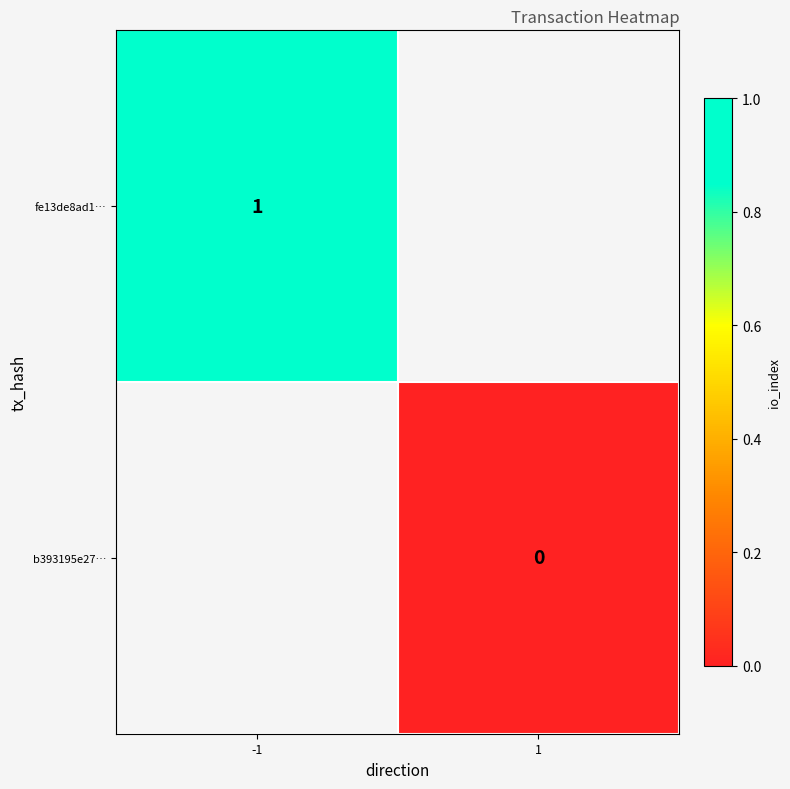

The fe13de8ad1… series shows 0 at -1. True or false?

False